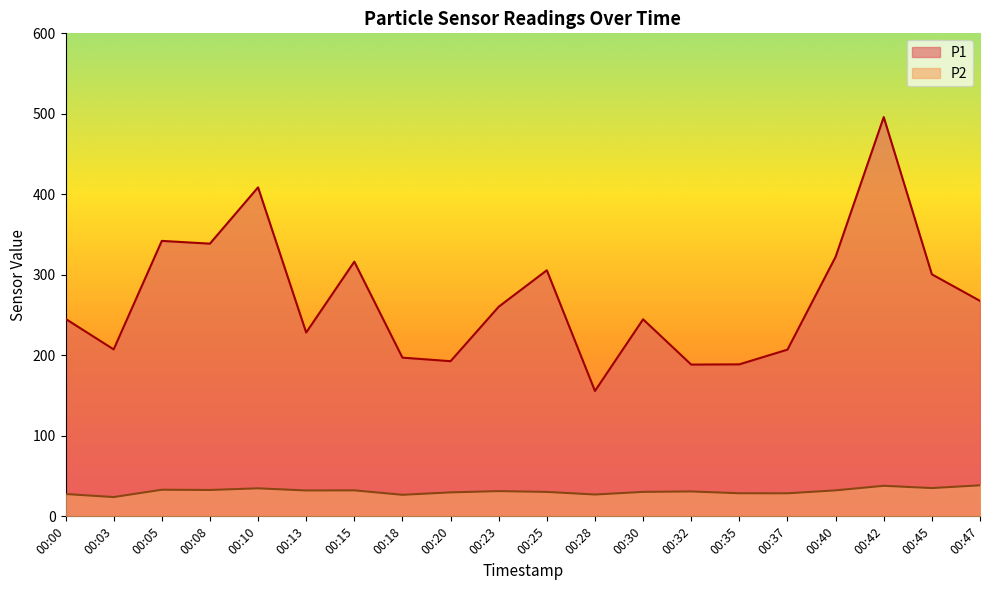

What is the value of the P2 point at the 1st from the left?

27.7